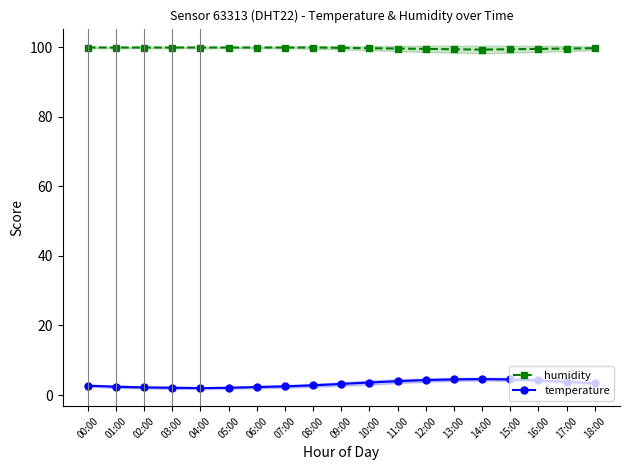

True or false: humidity and temperature intersect in this chart.

False